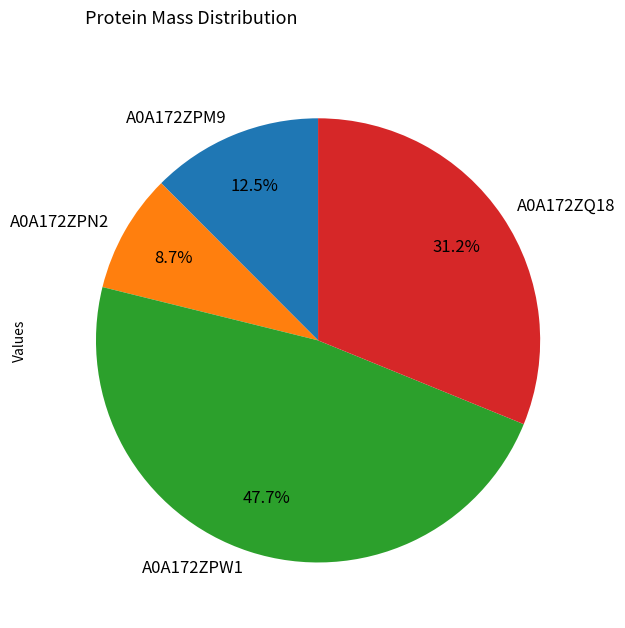

The A0A172ZPW1 slice represents 48% of the pie. True or false?

True